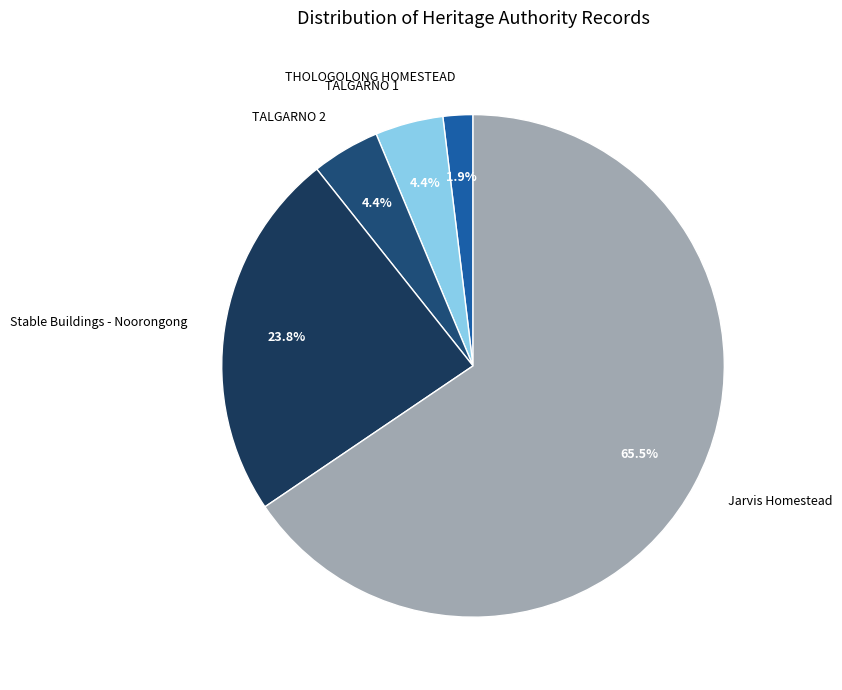

Does any single category account for the majority?

Yes